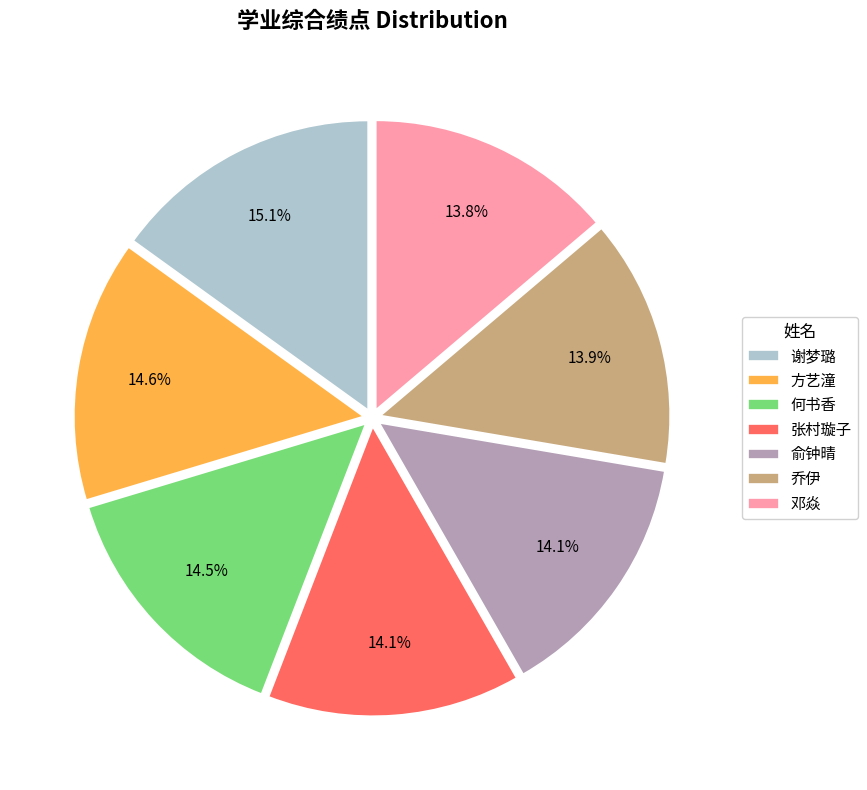

Does 俞钟晴 represent more than half of the total?

No